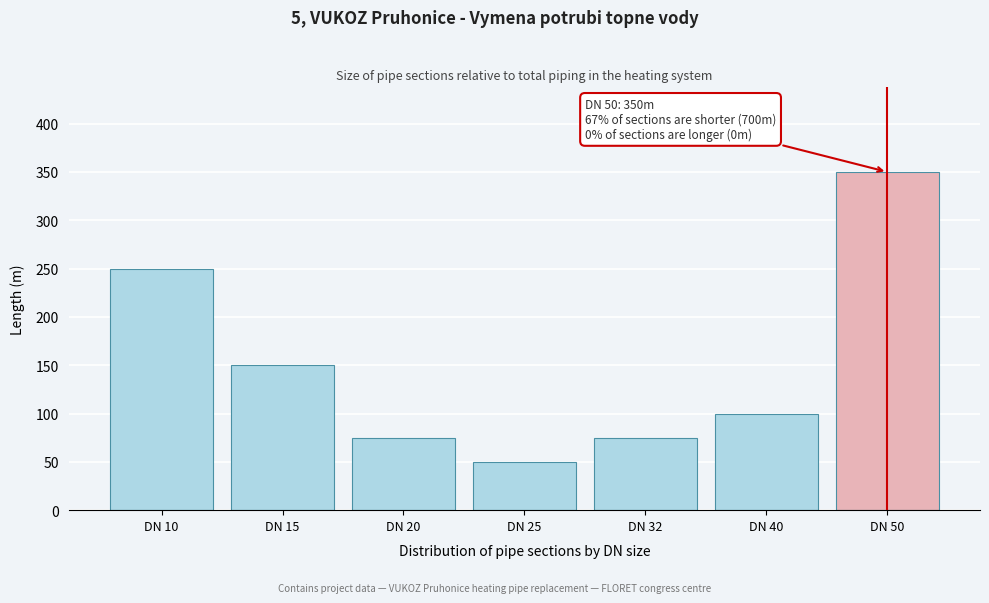

Reading left to right, list all the values displayed in this chart.

DN 10=250	DN 15=150	DN 20=75	DN 25=50	DN 32=75	DN 40=100	DN 50=350